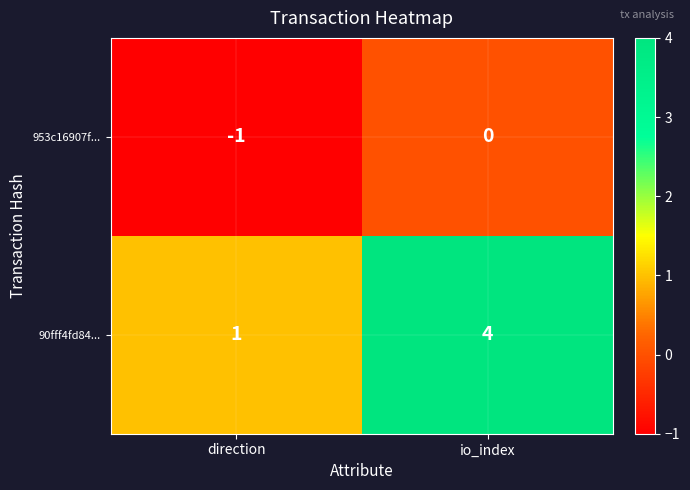

What is the total value across all series at io_index?

4